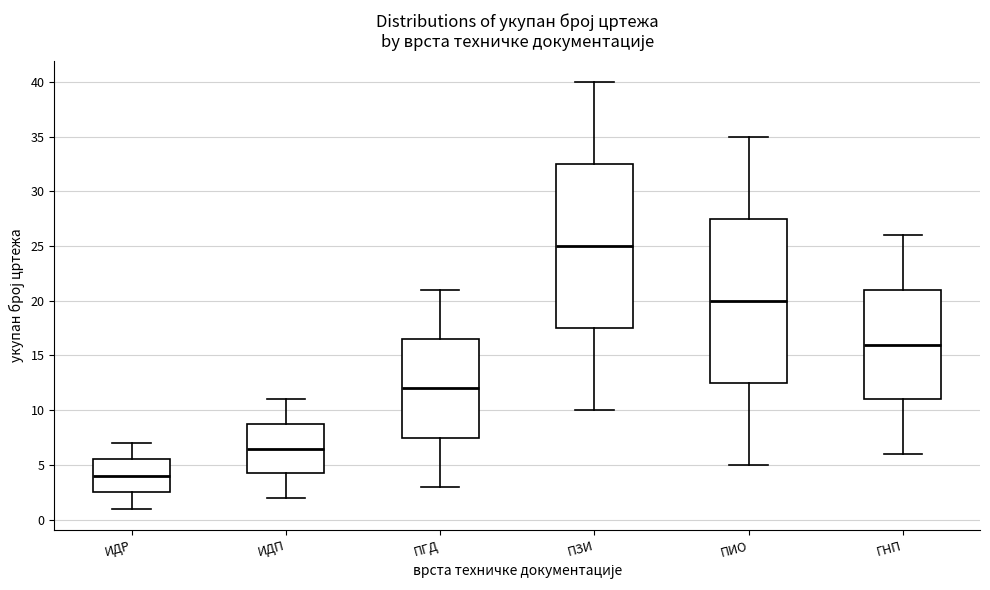

Which box's median line is the highest?

ПЗИ